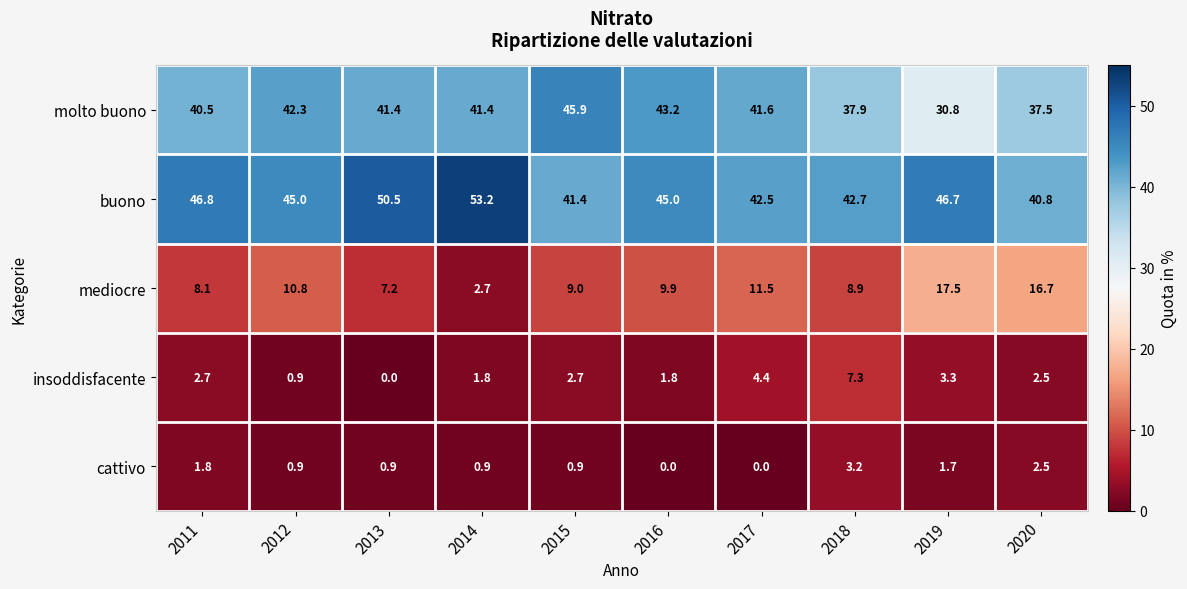

What is the total value across all series at 2011?

99.9